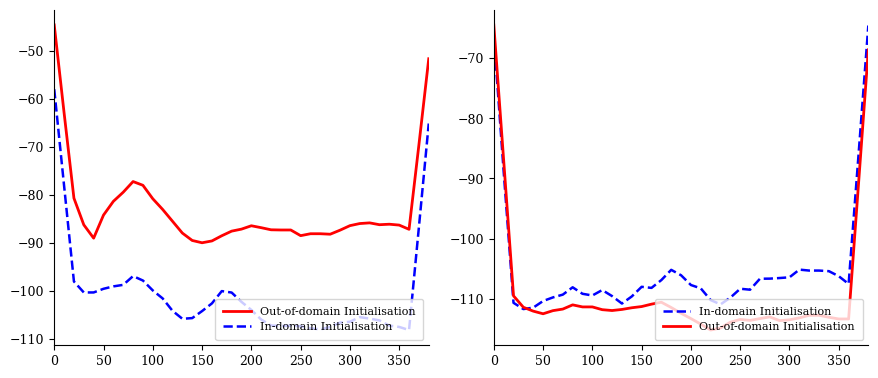

Which series has the largest total across all categories?

In-domain Initialisation